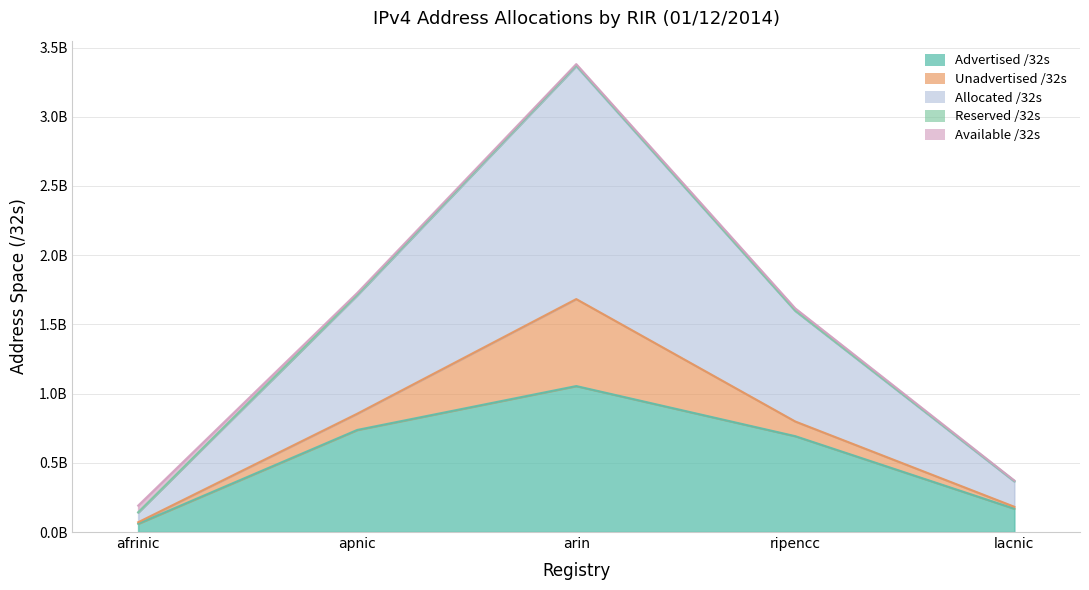

What is the sum of all Available /32s values?

91493104